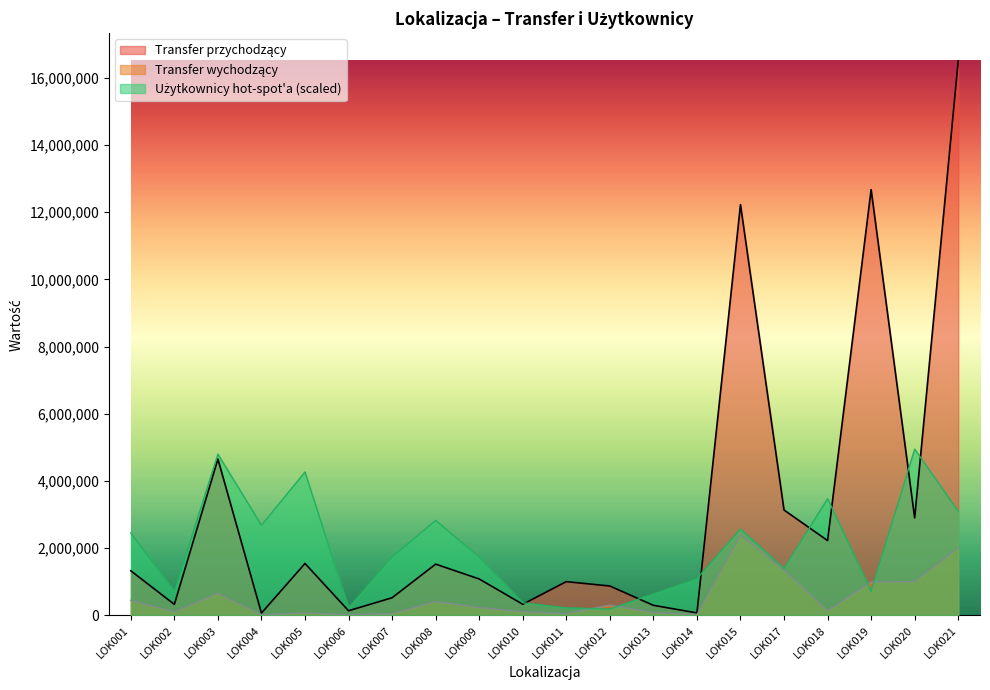

What is the difference between the second highest and minimum values in the Transfer wychodzący series?

1988392.0